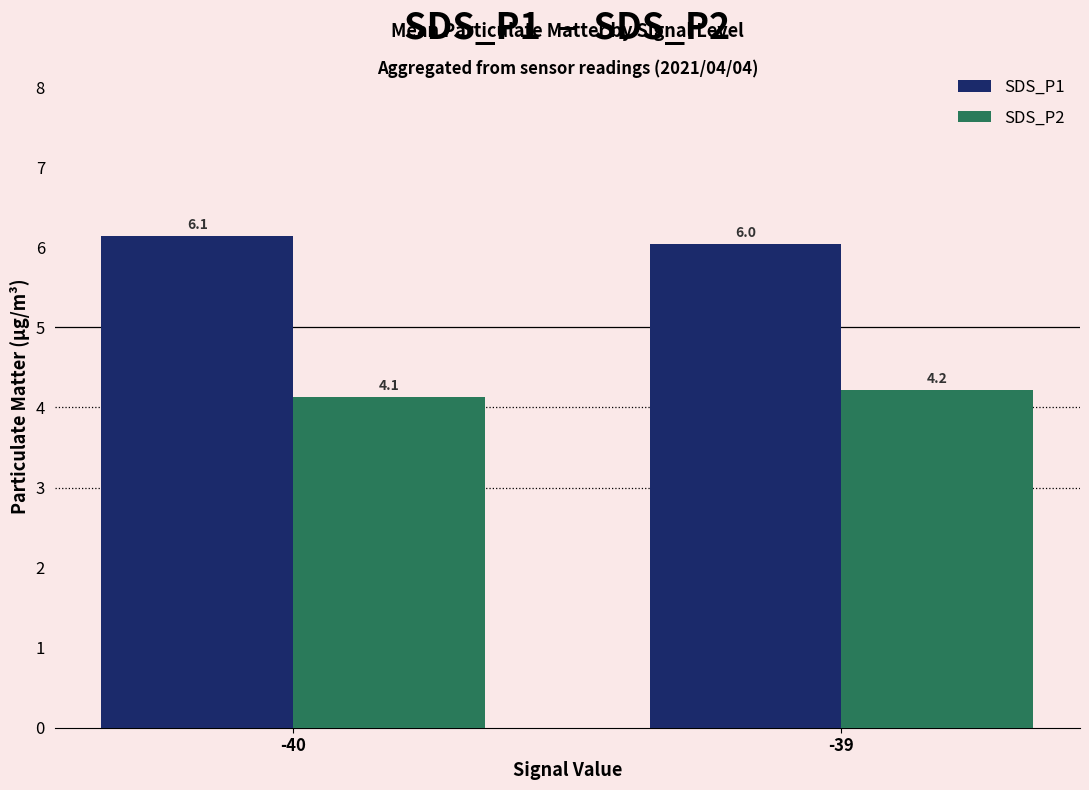

At which category does the chart reach its peak across all series?

-40